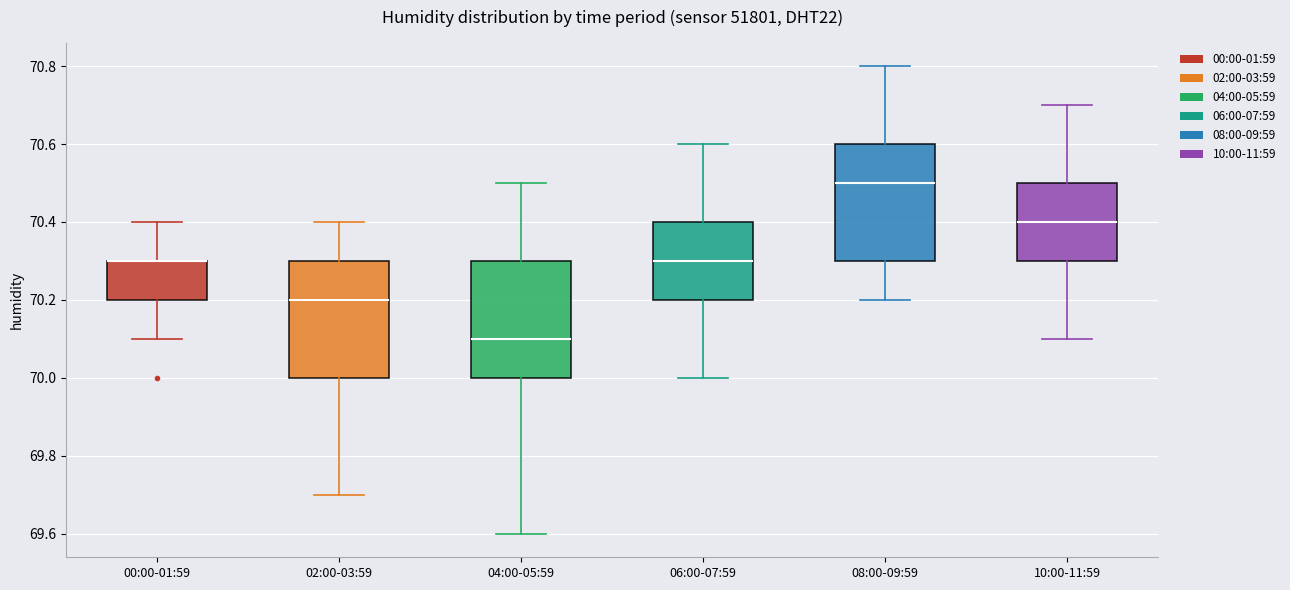

Reading left to right, read every box against the y-axis: the position of its median line, the range the box covers, and the ends of its whiskers. The values are not printed on the chart, so give them approximately, as read against the axis.

00:00-01:59: median 70.3 (drawn on the box's upper edge), box 70.2 to 70.3, whiskers 70.1 to 70.4
02:00-03:59: median 70.2, box 70.0 to 70.3, whiskers 69.7 to 70.4
04:00-05:59: median 70.1, box 70.0 to 70.3, whiskers 69.6 to 70.5
06:00-07:59: median 70.3, box 70.2 to 70.4, whiskers 70.0 to 70.6
08:00-09:59: median 70.5, box 70.3 to 70.6, whiskers 70.2 to 70.8
10:00-11:59: median 70.4, box 70.3 to 70.5, whiskers 70.1 to 70.7